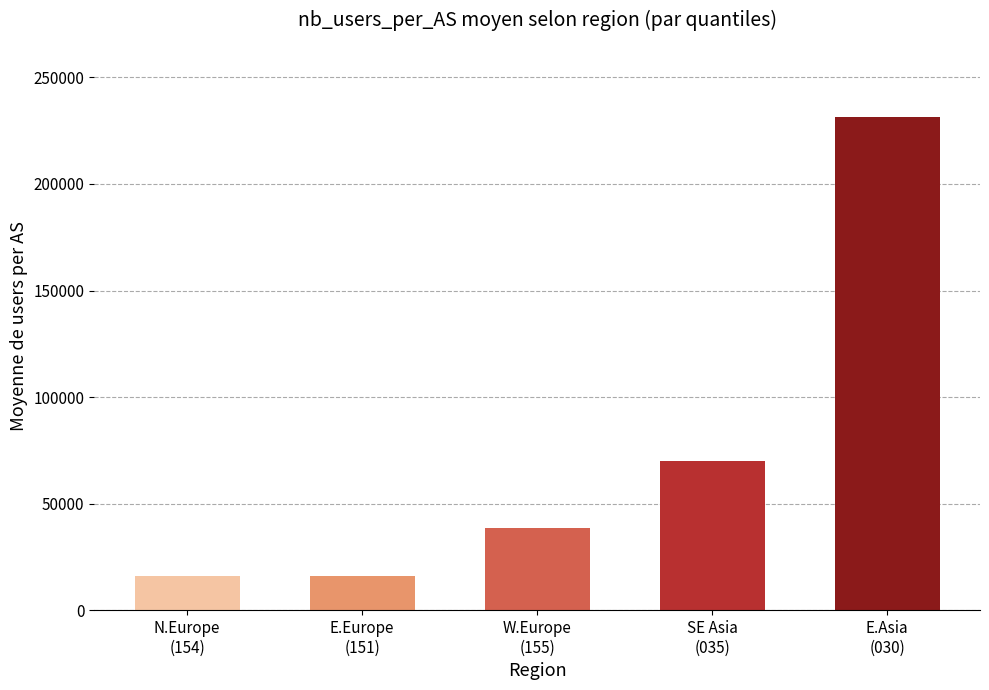

What is the value of the 1st bar from the left?

15906